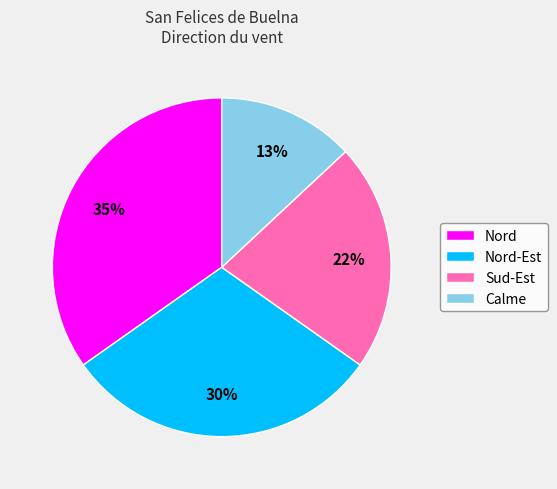

Count the number of slices in the pie.

4